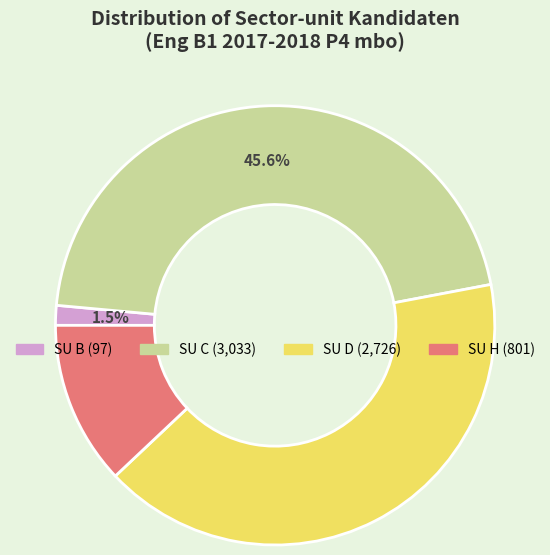

Which category has the biggest portion of the pie?

SU C